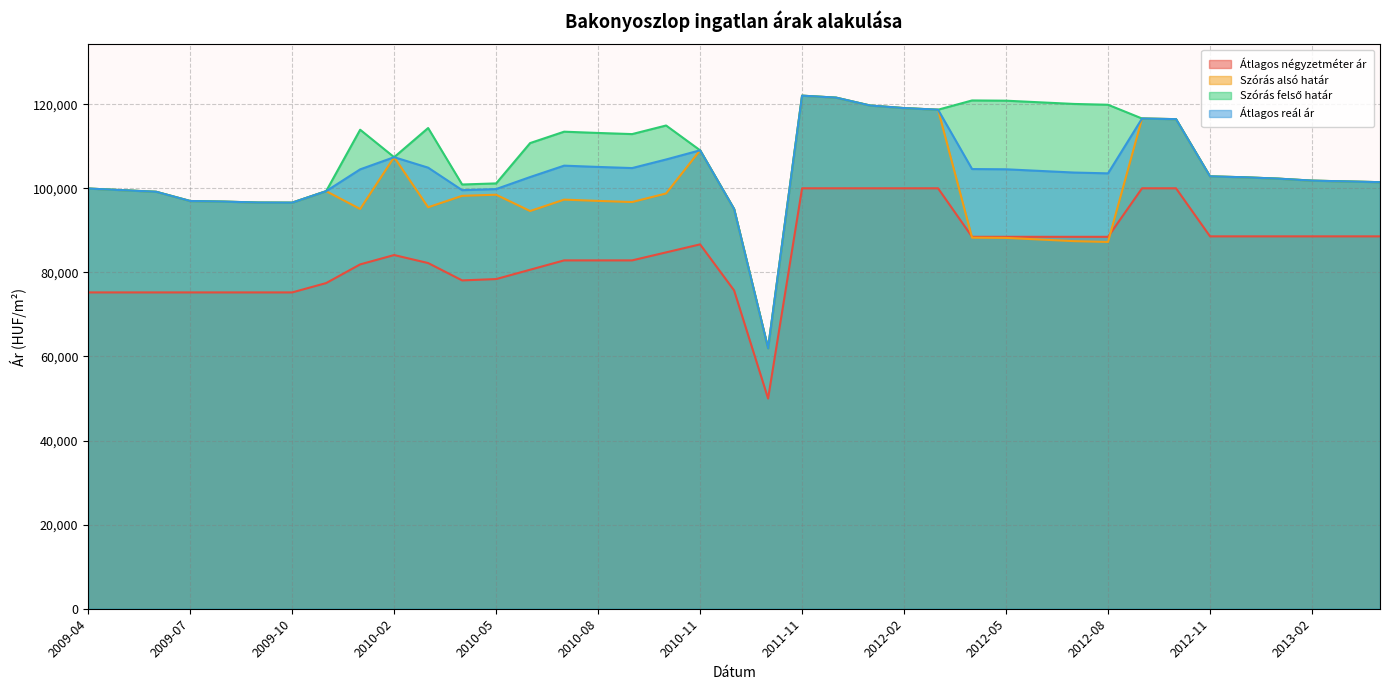

Between 2012-06 and 2012-04, which is larger?

2012-06